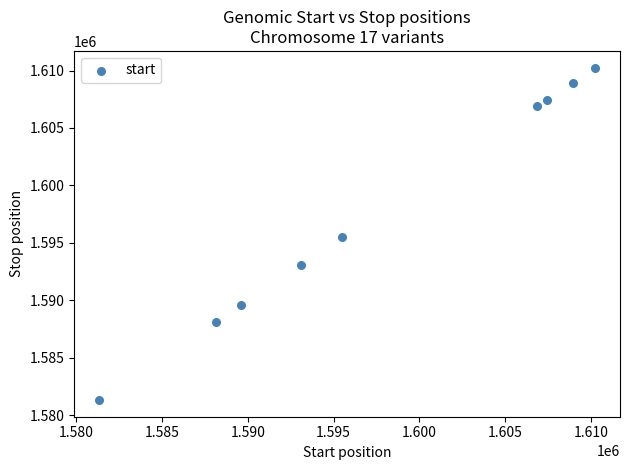

What is the range of Y values (max minus min)?

28929